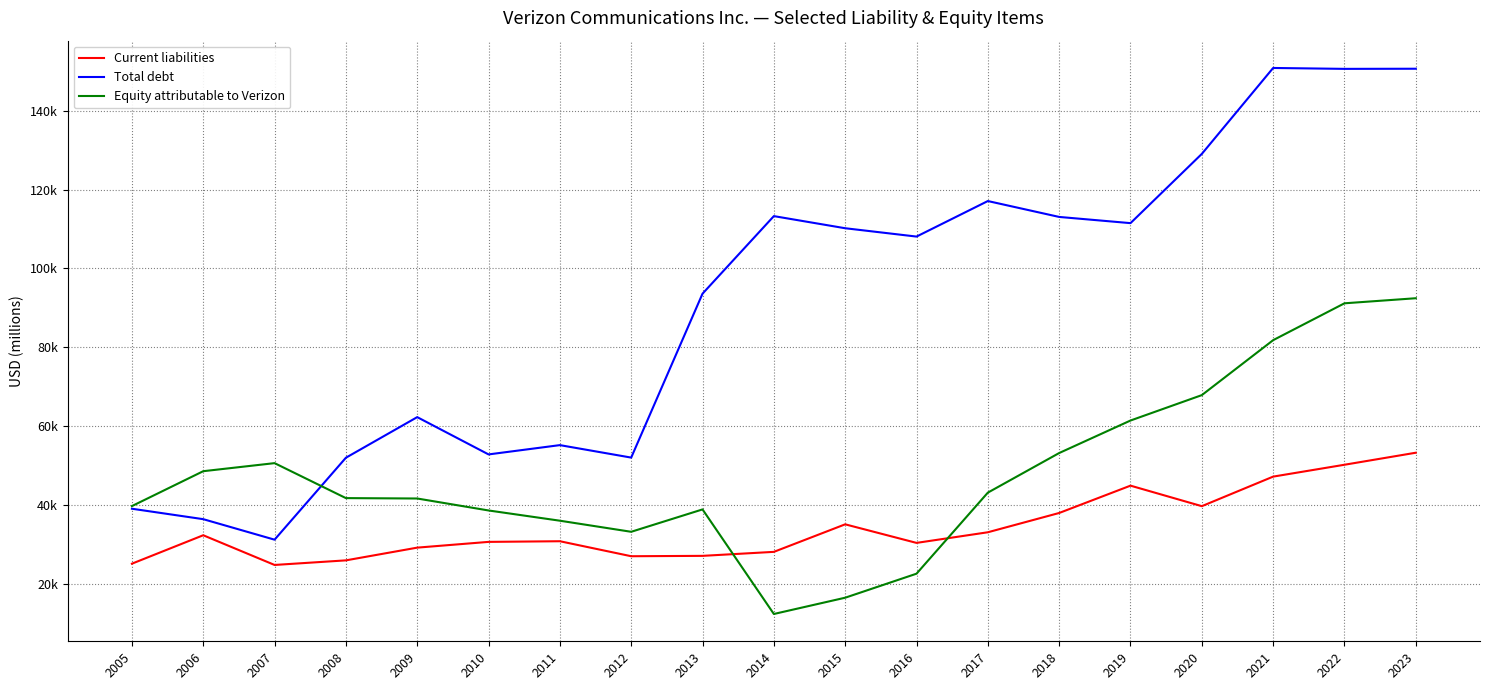

The value of Current liabilities at 2022 is 50171. True or false?

True